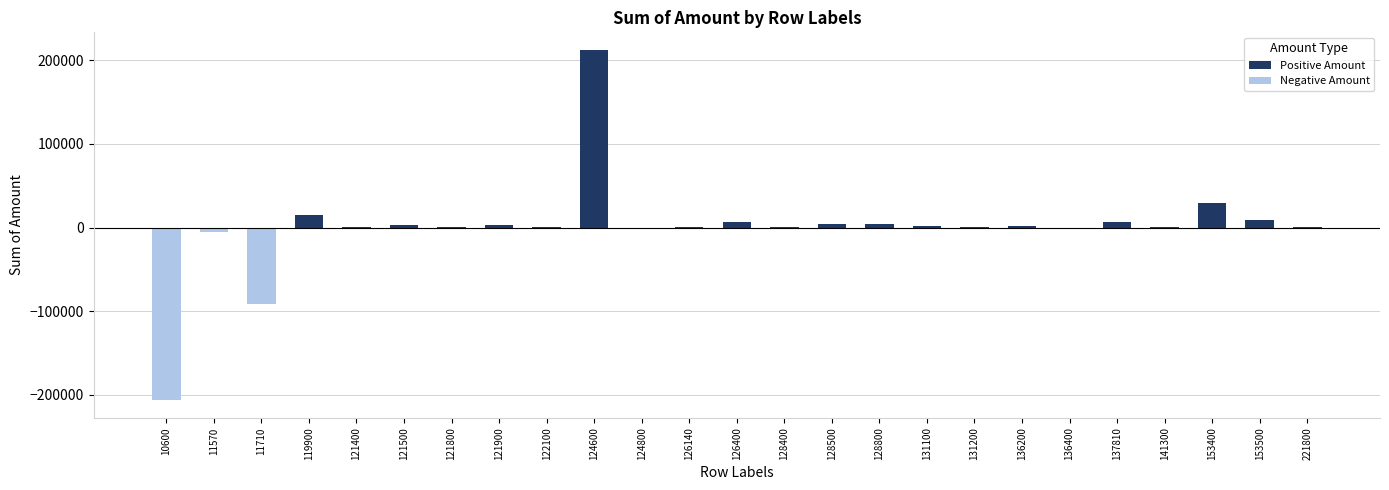

The Negative Amount series shows 77183.9 at 122100. True or false?

False